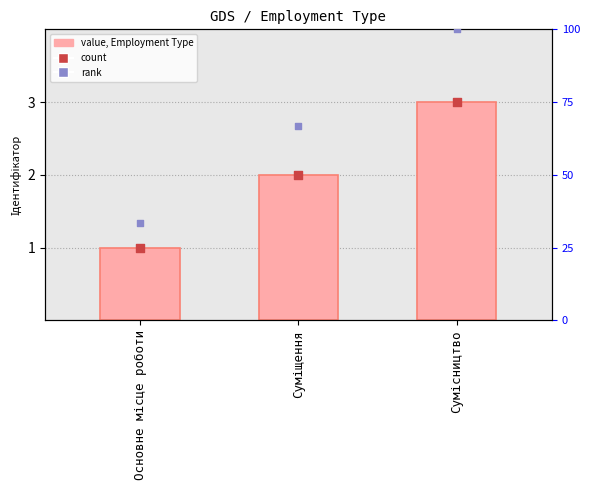

What is the total value across all series at Сумісництво?

106.0